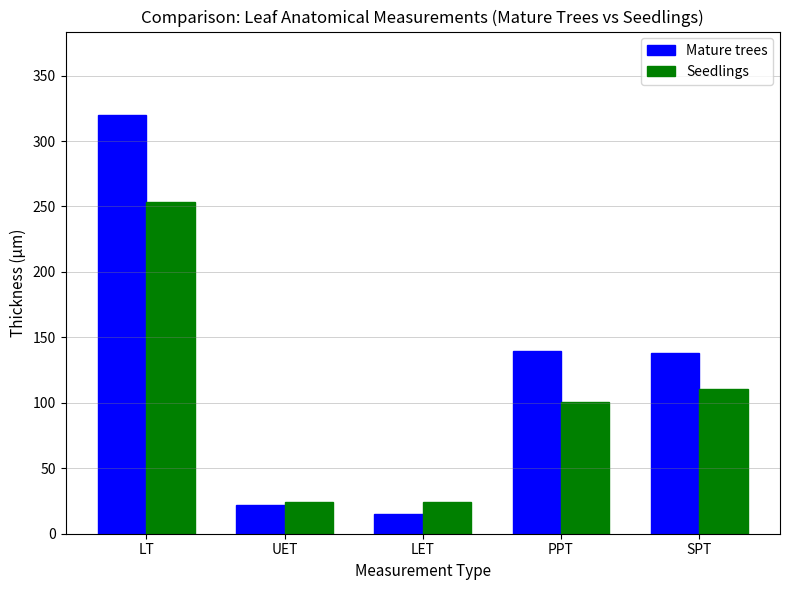

The Seedlings series shows 24.4 at LET. True or false?

True